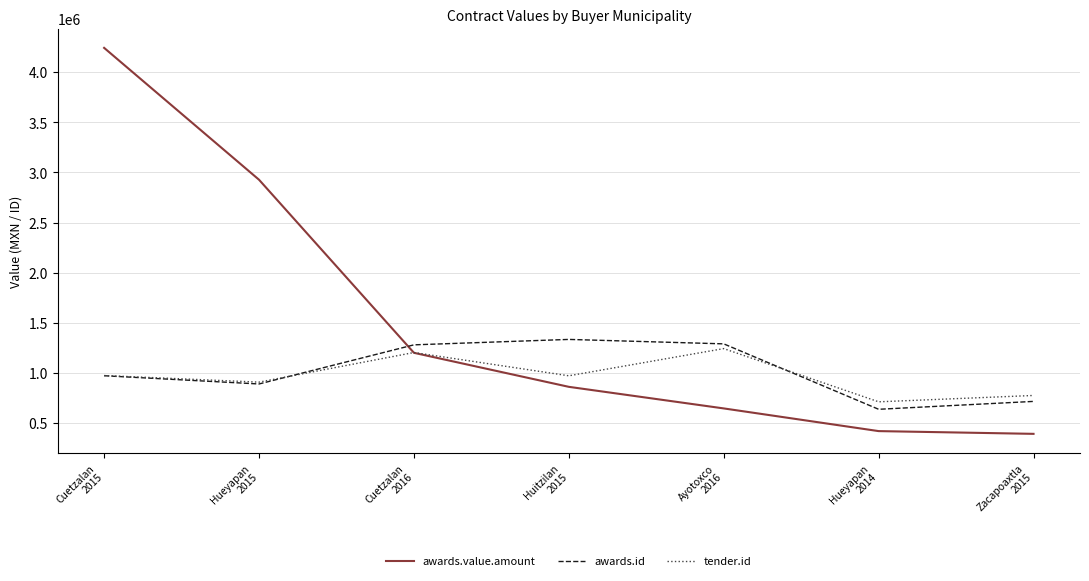

What is the minimum value shown in the chart?

392209.0